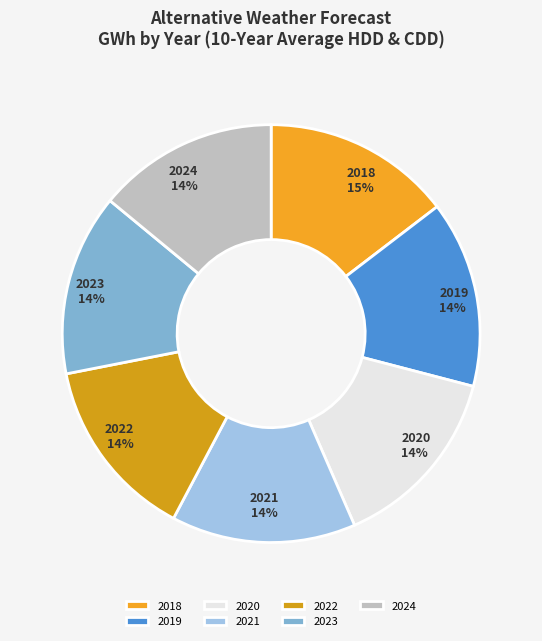

To the nearest percent, what percentage of the pie is 2020?

14%